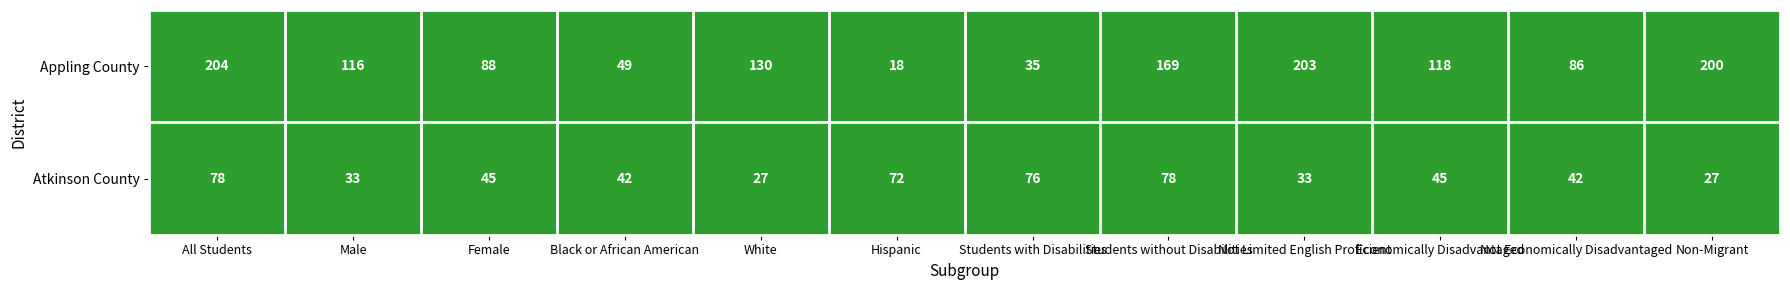

What is the total value across all series at Non-Migrant?

227